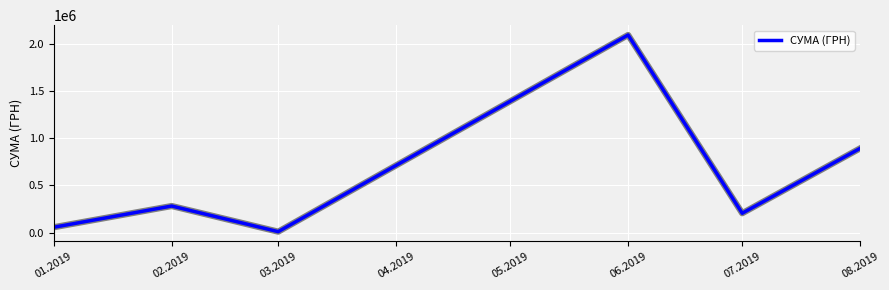

Approximately how many times larger is the value at 02.2019 compared to 01.2019?

5.0